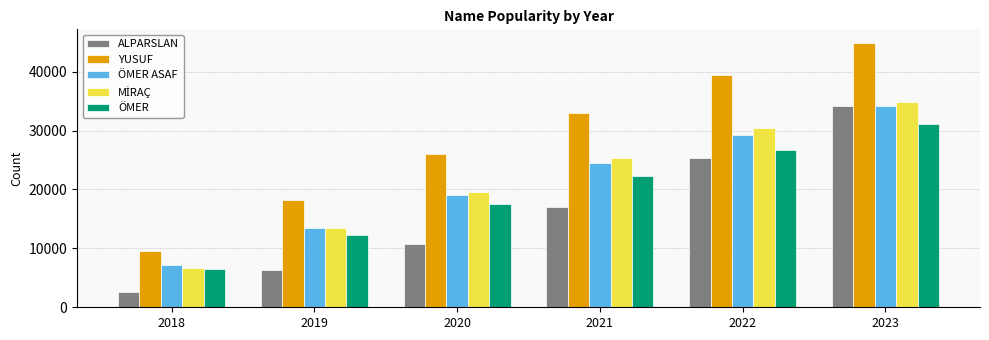

At which label is ÖMER ASAF closest to 20702?

2020